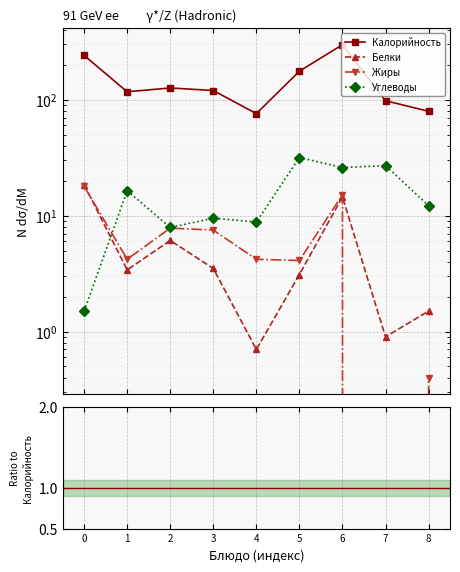

How many series are shown in this chart?

4